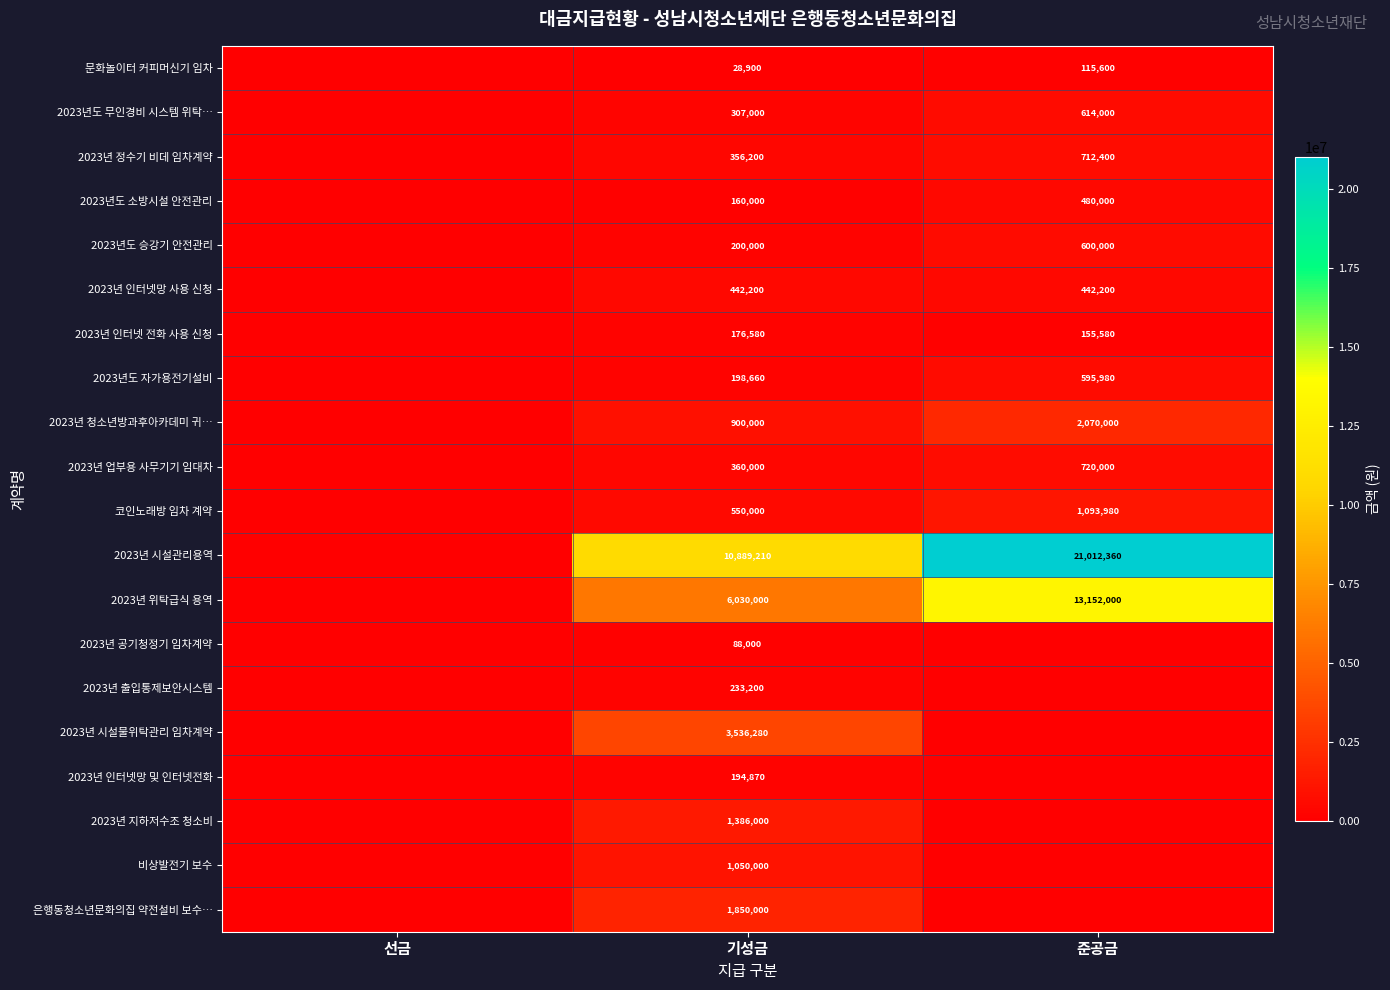

The value of 문화놀이터 커피머신기 임차 at 준공금 is 115600. True or false?

True